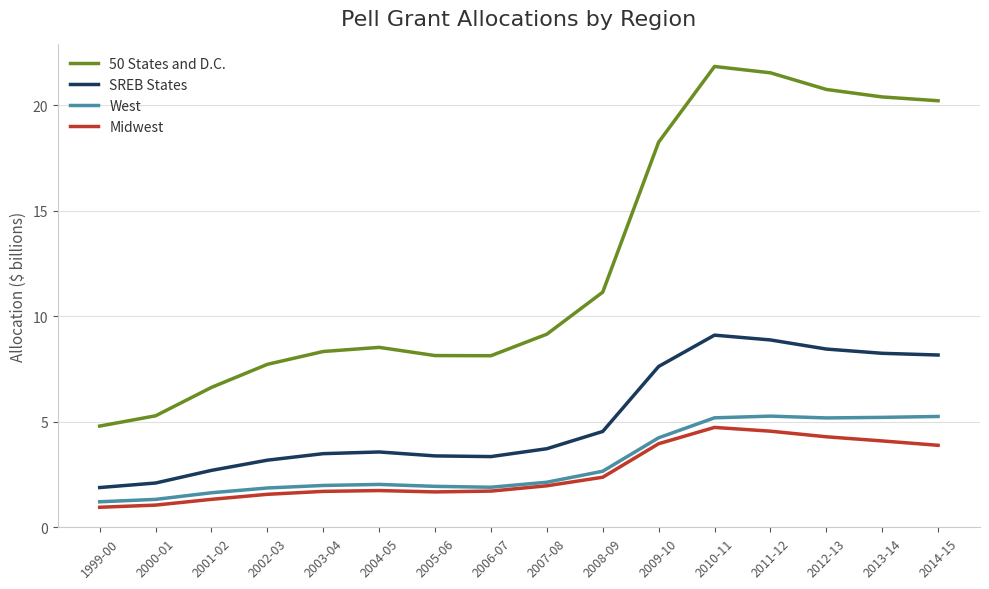

At 2013-14, list the series in order from largest to smallest.

50 States and D.C., SREB States, West, Midwest